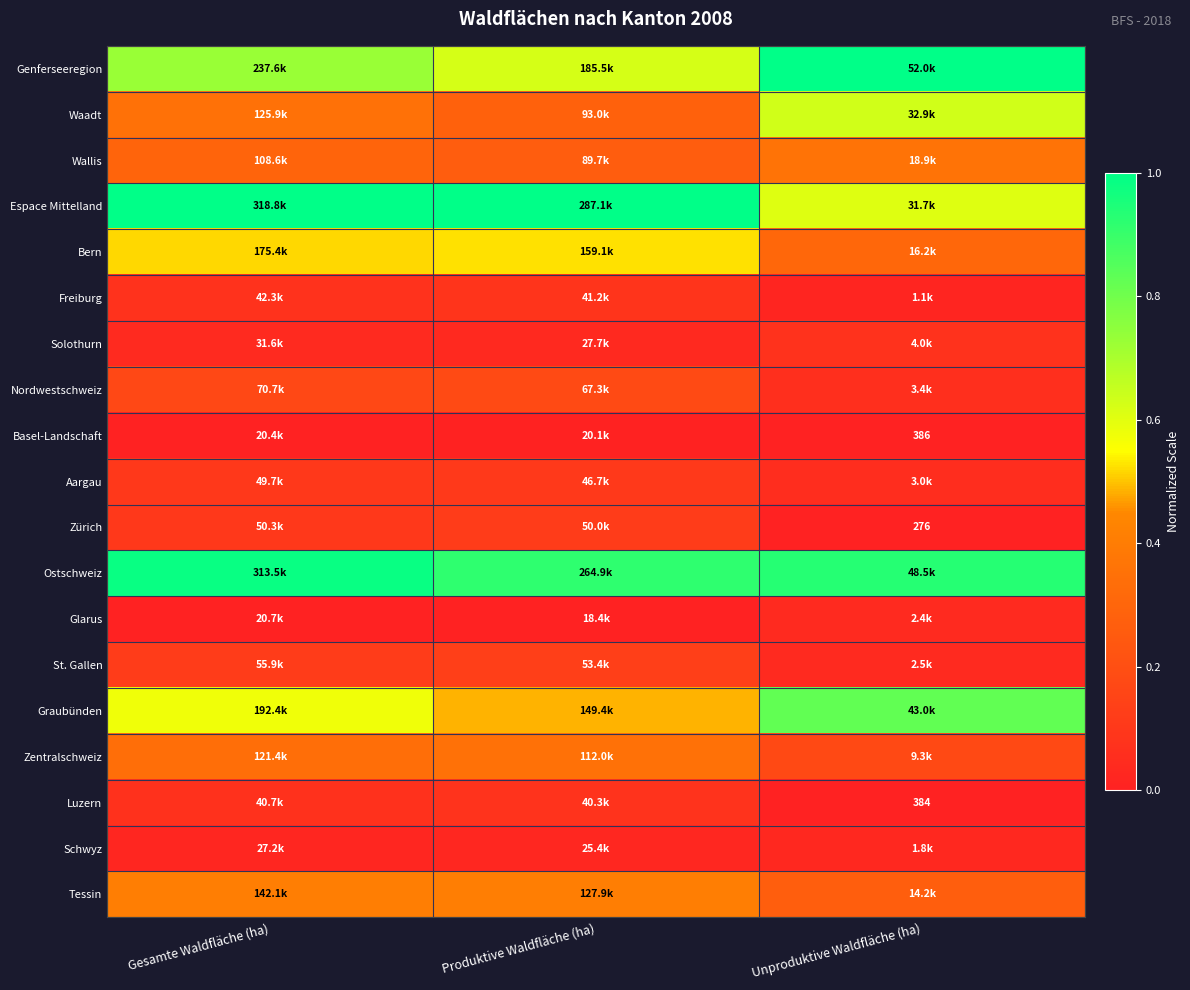

How many distinct data groups are displayed?

19